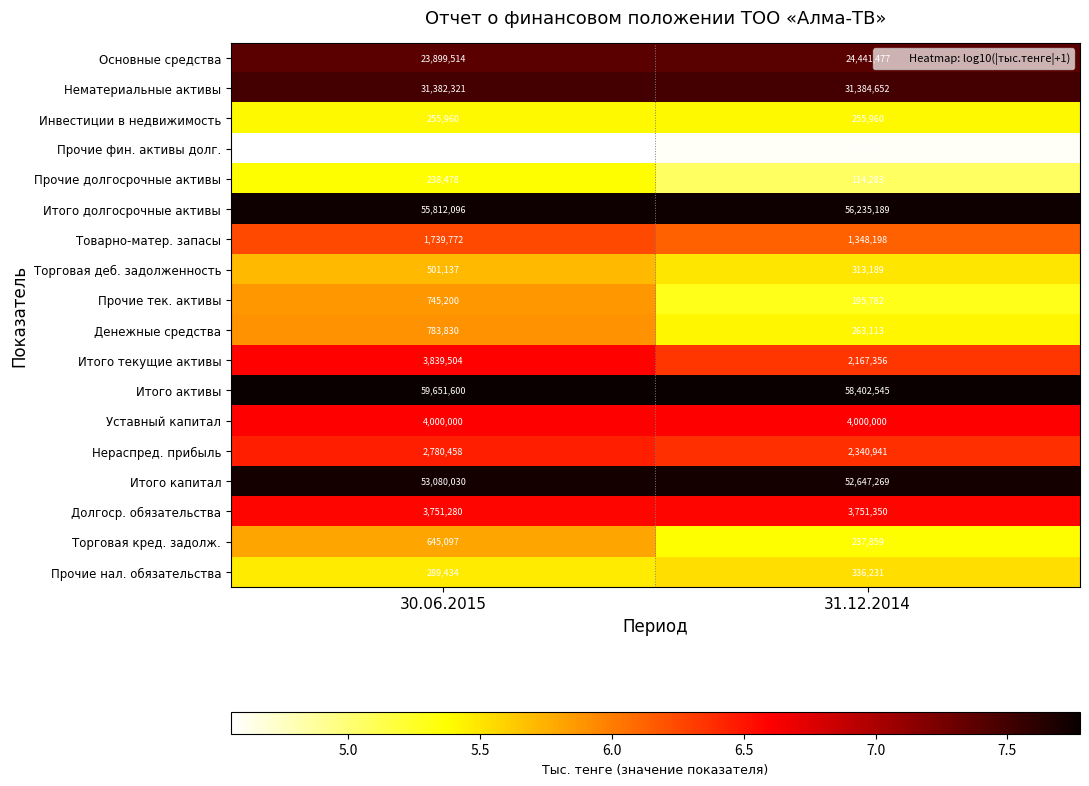

At which label is Основные средства closest to 24170495?

30.06.2015